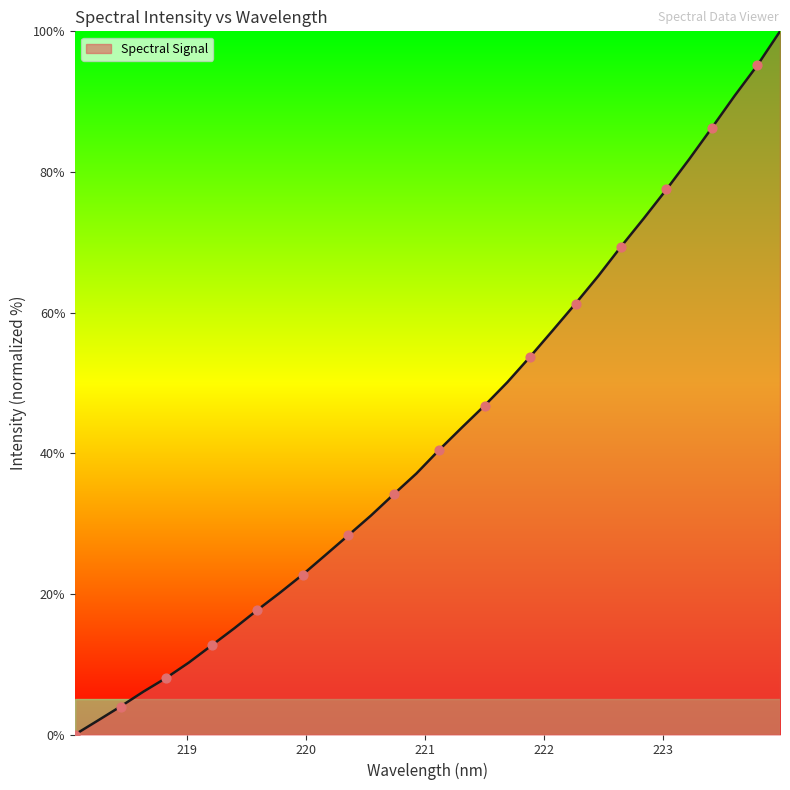

What is the difference between the maximum and minimum values?

100.0